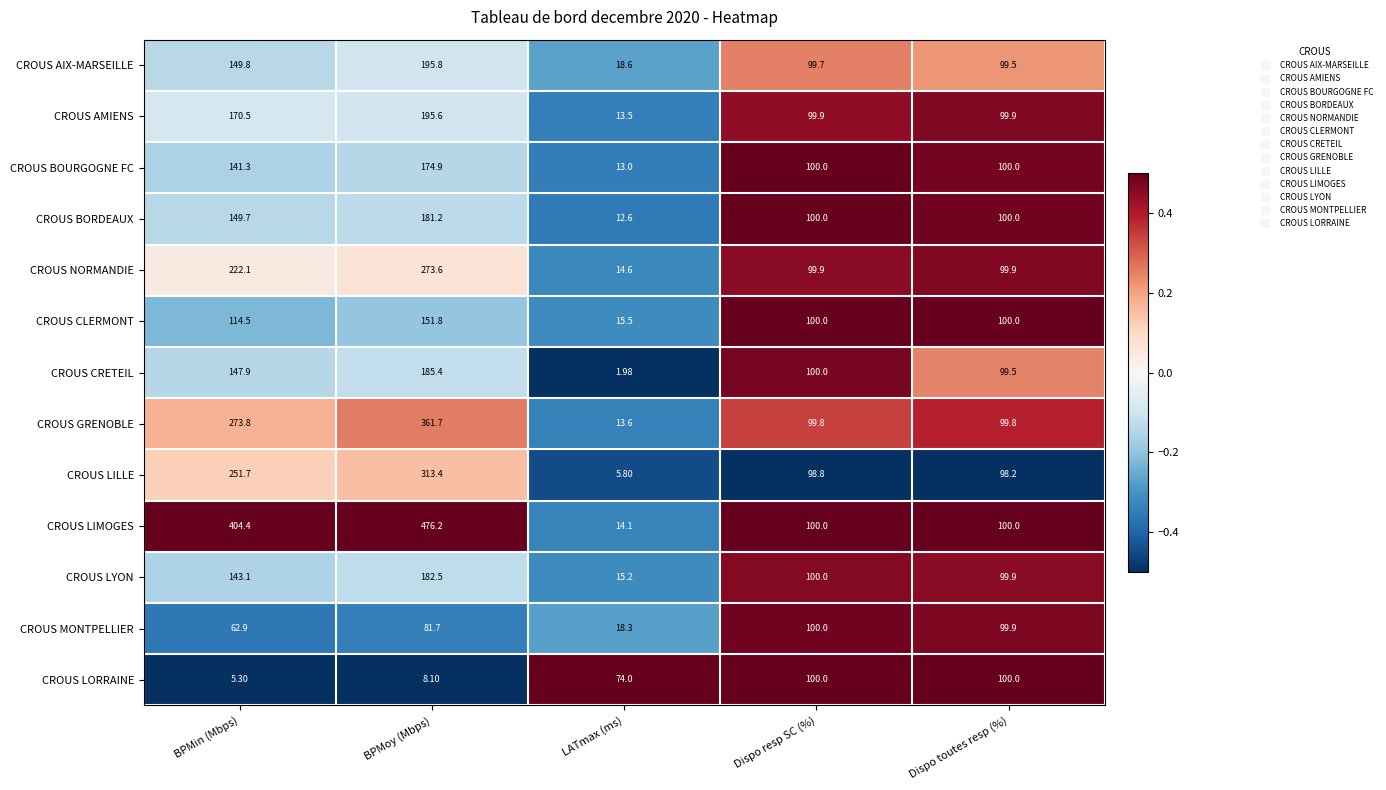

At which category does the chart reach its minimum across all series?

LATmax (ms)